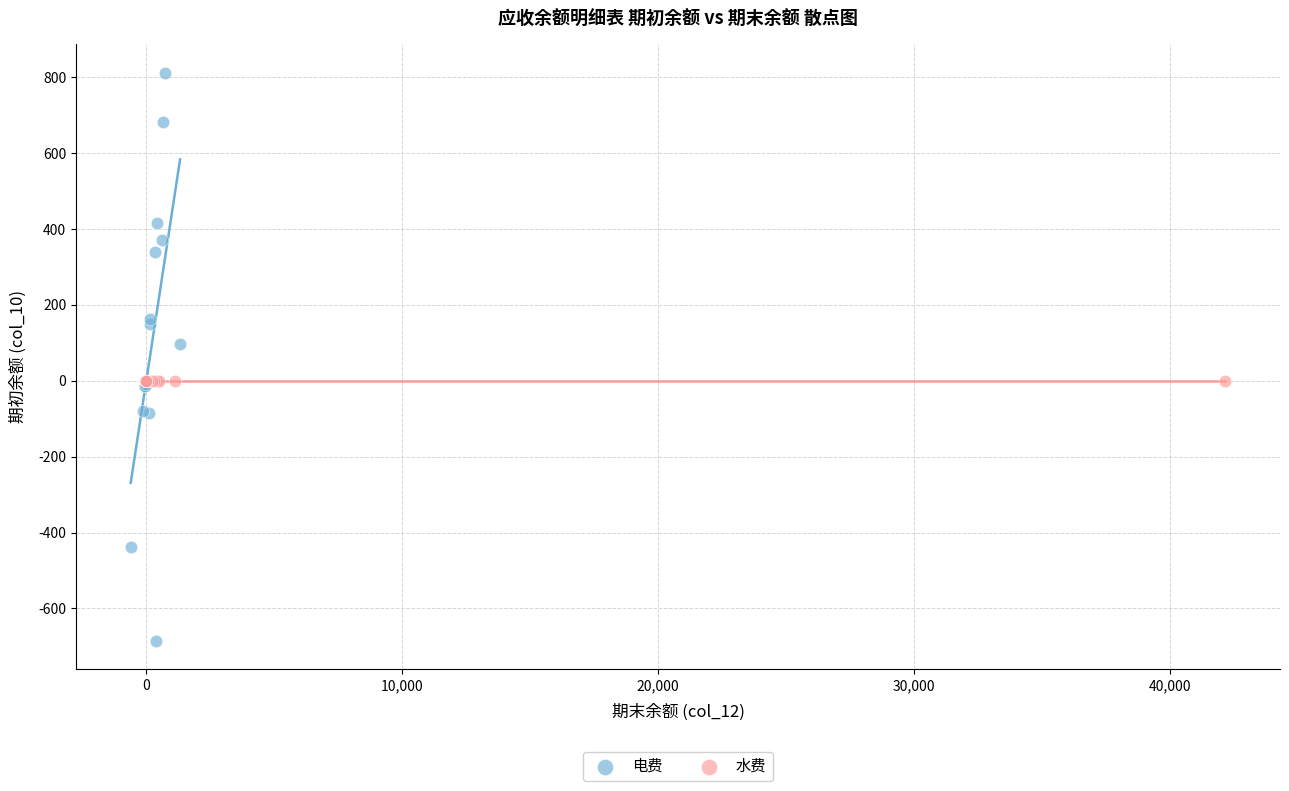

What are all the series names shown in the legend?

电费, 水费